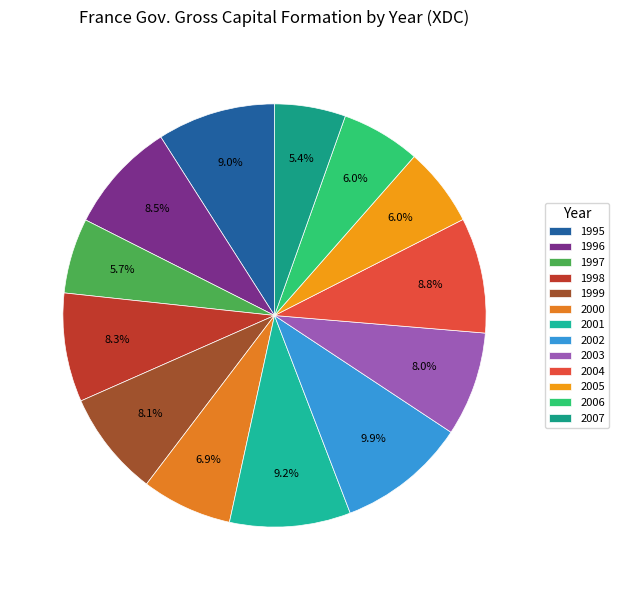

What percentage is the 2003 slice, to the nearest percent?

8%